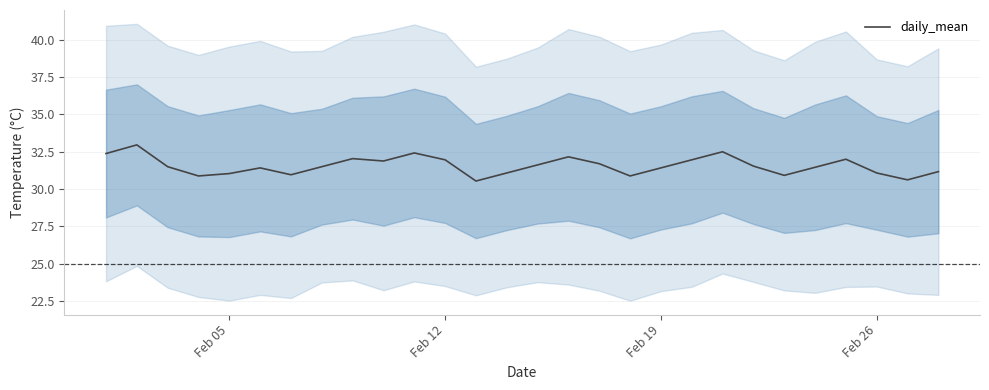

What is the maximum value for daily_mean?

33.0